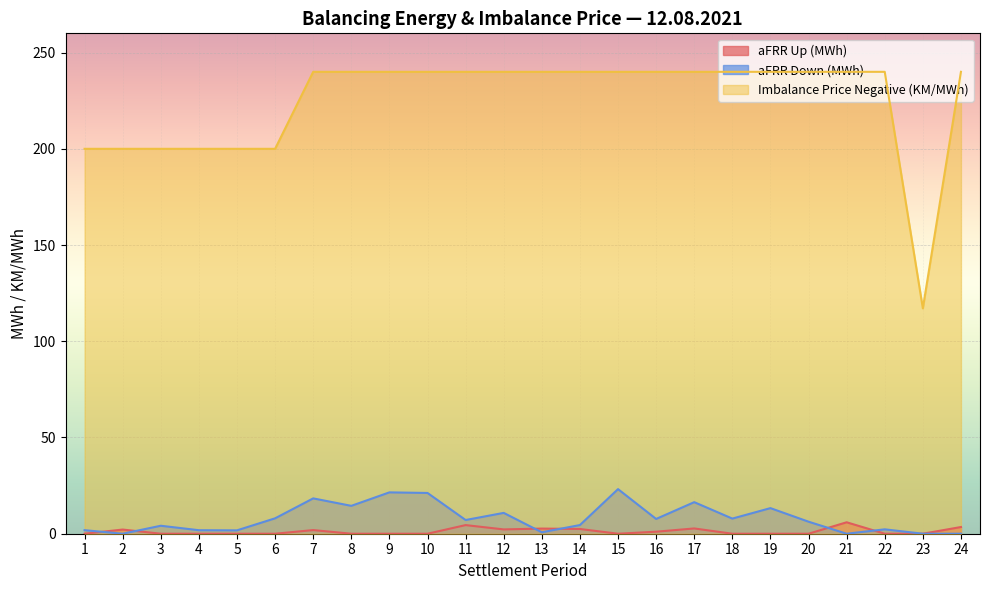

Is it true that Imbalance Price Negative (KM/MWh) equals 200.0 at 3?

True